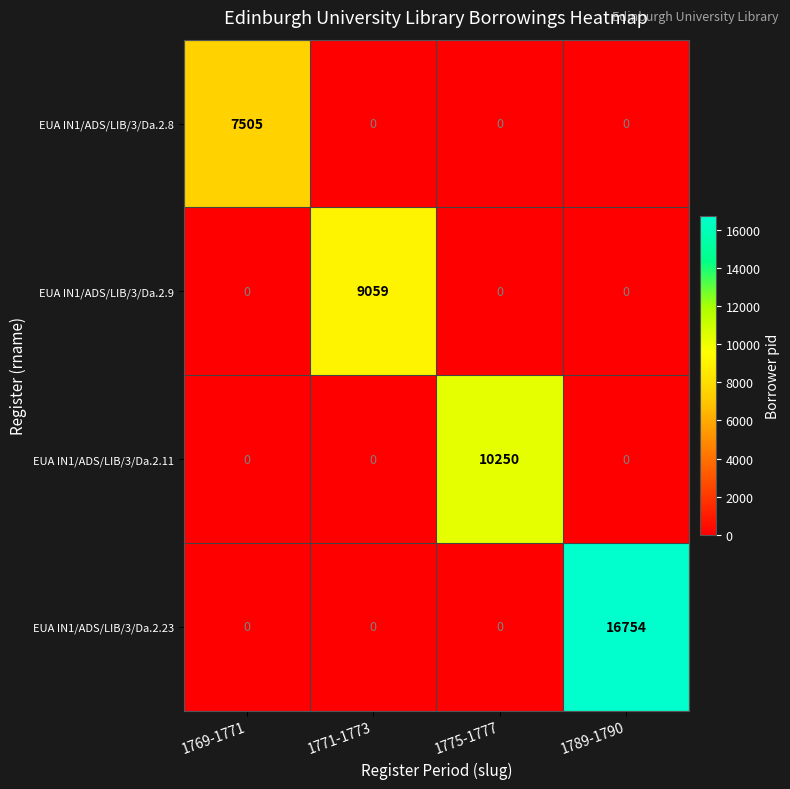

How many categories are shown in the chart?

4